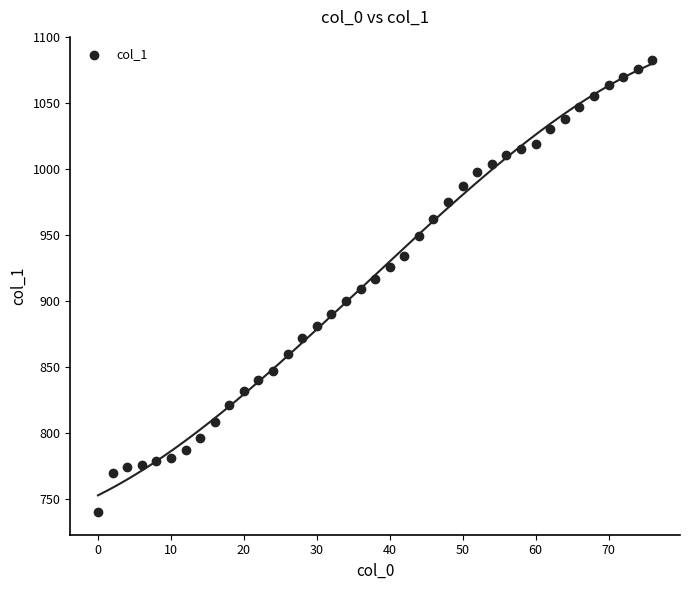

What is the range of X values (max minus min)?

76